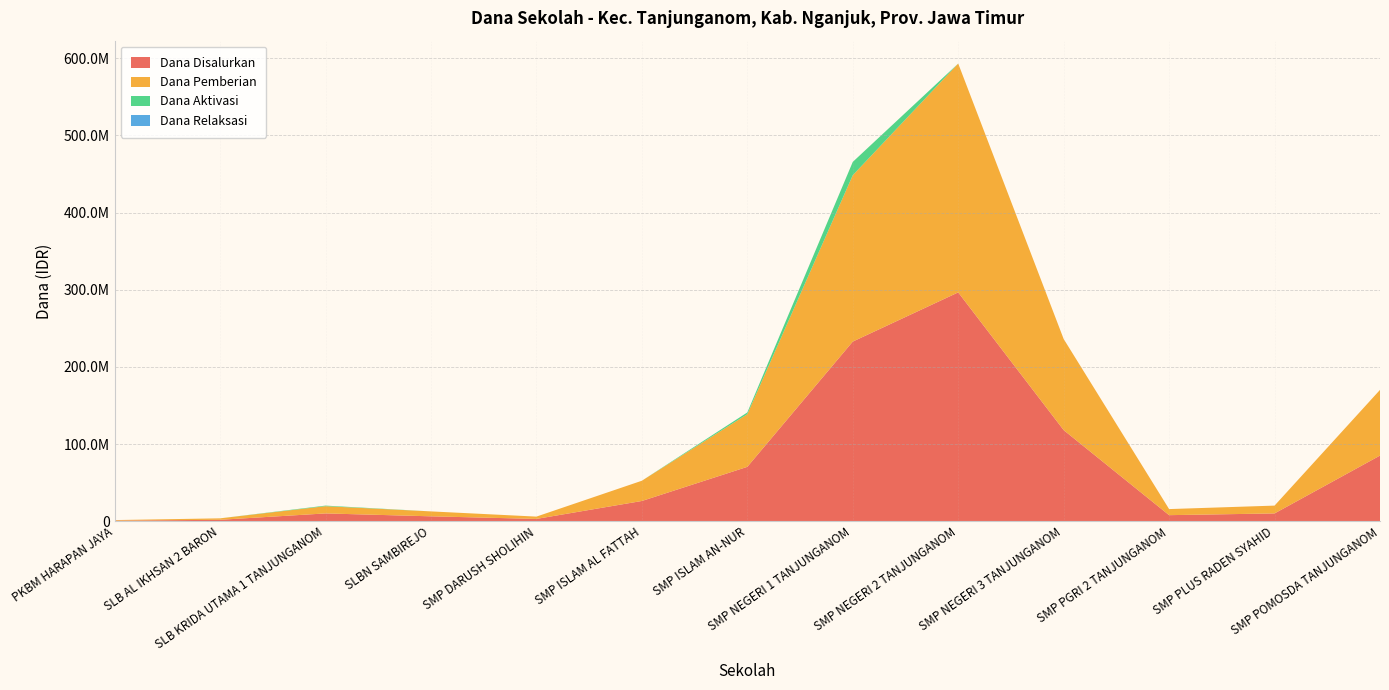

Reading left to right, extract all data points from this chart.

Dana Disalurkan: PKBM HARAPAN JAYA=750000	SLB AL IKHSAN 2 BARON=1875000	SLB KRIDA UTAMA 1 TANJUNGANOM=10125000	SLBN SAMBIREJO=6375000	SMP DARUSH SHOLIHIN=3000000	SMP ISLAM AL FATTAH=26250000	SMP ISLAM AN-NUR=70500000	SMP NEGERI 1 TANJUNGANOM=232875000	SMP NEGERI 2 TANJUNGANOM=296625000	SMP NEGERI 3 TANJUNGANOM=118125000	SMP PGRI 2 TANJUNGANOM=7875000	SMP PLUS RADEN SYAHID=10125000	SMP POMOSDA TANJUNGANOM=85125000
Dana Pemberian: PKBM HARAPAN JAYA=750000	SLB AL IKHSAN 2 BARON=1875000	SLB KRIDA UTAMA 1 TANJUNGANOM=9375000	SLBN SAMBIREJO=6375000	SMP DARUSH SHOLIHIN=3000000	SMP ISLAM AL FATTAH=26250000	SMP ISLAM AN-NUR=68250000	SMP NEGERI 1 TANJUNGANOM=215625000	SMP NEGERI 2 TANJUNGANOM=296625000	SMP NEGERI 3 TANJUNGANOM=118125000	SMP PGRI 2 TANJUNGANOM=7875000	SMP PLUS RADEN SYAHID=10125000	SMP POMOSDA TANJUNGANOM=85125000
Dana Aktivasi: PKBM HARAPAN JAYA=0	SLB AL IKHSAN 2 BARON=0	SLB KRIDA UTAMA 1 TANJUNGANOM=750000	SLBN SAMBIREJO=0	SMP DARUSH SHOLIHIN=0	SMP ISLAM AL FATTAH=0	SMP ISLAM AN-NUR=2250000	SMP NEGERI 1 TANJUNGANOM=17250000	SMP NEGERI 2 TANJUNGANOM=0	SMP NEGERI 3 TANJUNGANOM=0	SMP PGRI 2 TANJUNGANOM=0	SMP PLUS RADEN SYAHID=0	SMP POMOSDA TANJUNGANOM=0
Dana Relaksasi: PKBM HARAPAN JAYA=0	SLB AL IKHSAN 2 BARON=0	SLB KRIDA UTAMA 1 TANJUNGANOM=0	SLBN SAMBIREJO=0	SMP DARUSH SHOLIHIN=0	SMP ISLAM AL FATTAH=0	SMP ISLAM AN-NUR=0	SMP NEGERI 1 TANJUNGANOM=0	SMP NEGERI 2 TANJUNGANOM=0	SMP NEGERI 3 TANJUNGANOM=0	SMP PGRI 2 TANJUNGANOM=0	SMP PLUS RADEN SYAHID=0	SMP POMOSDA TANJUNGANOM=0